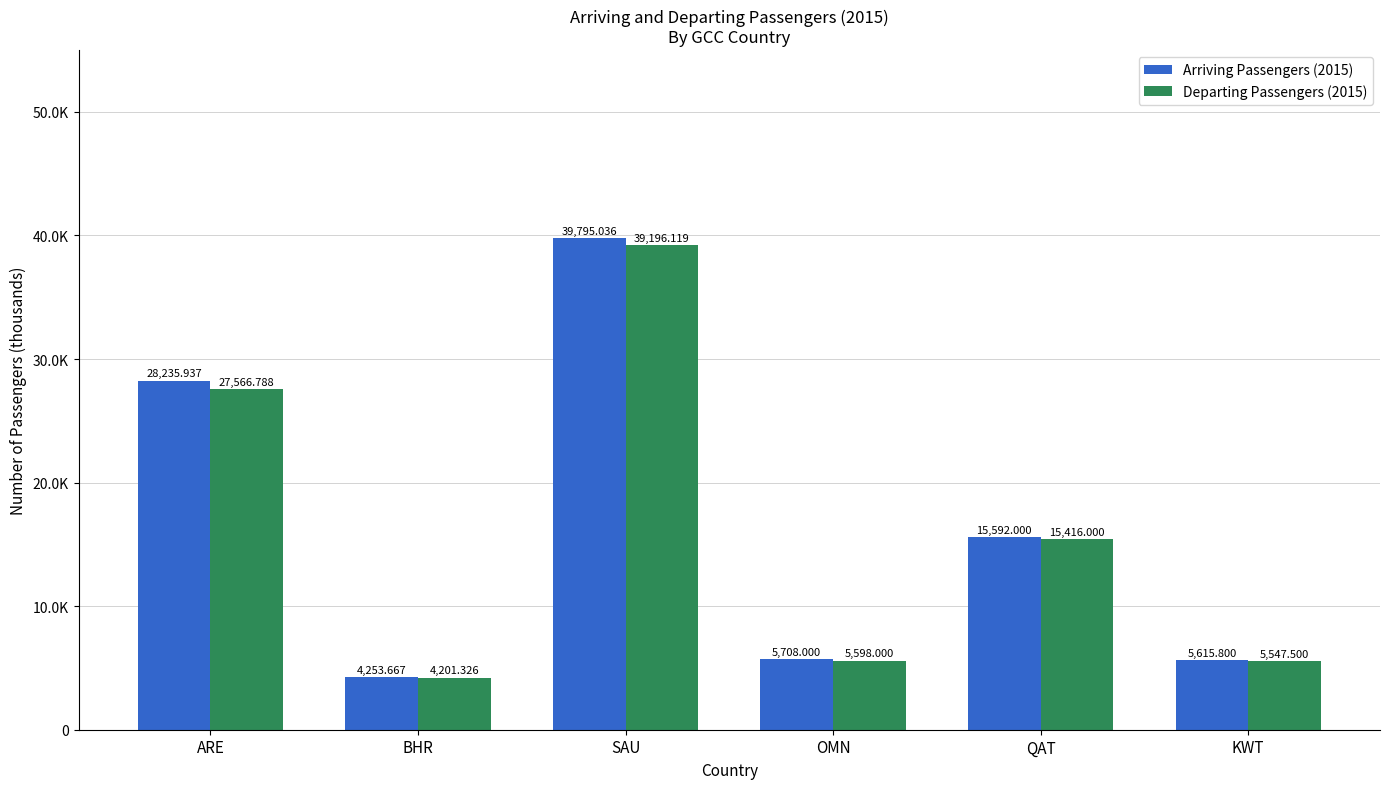

What is the difference between the Departing Passengers (2015) values at QAT and KWT?

9868.5